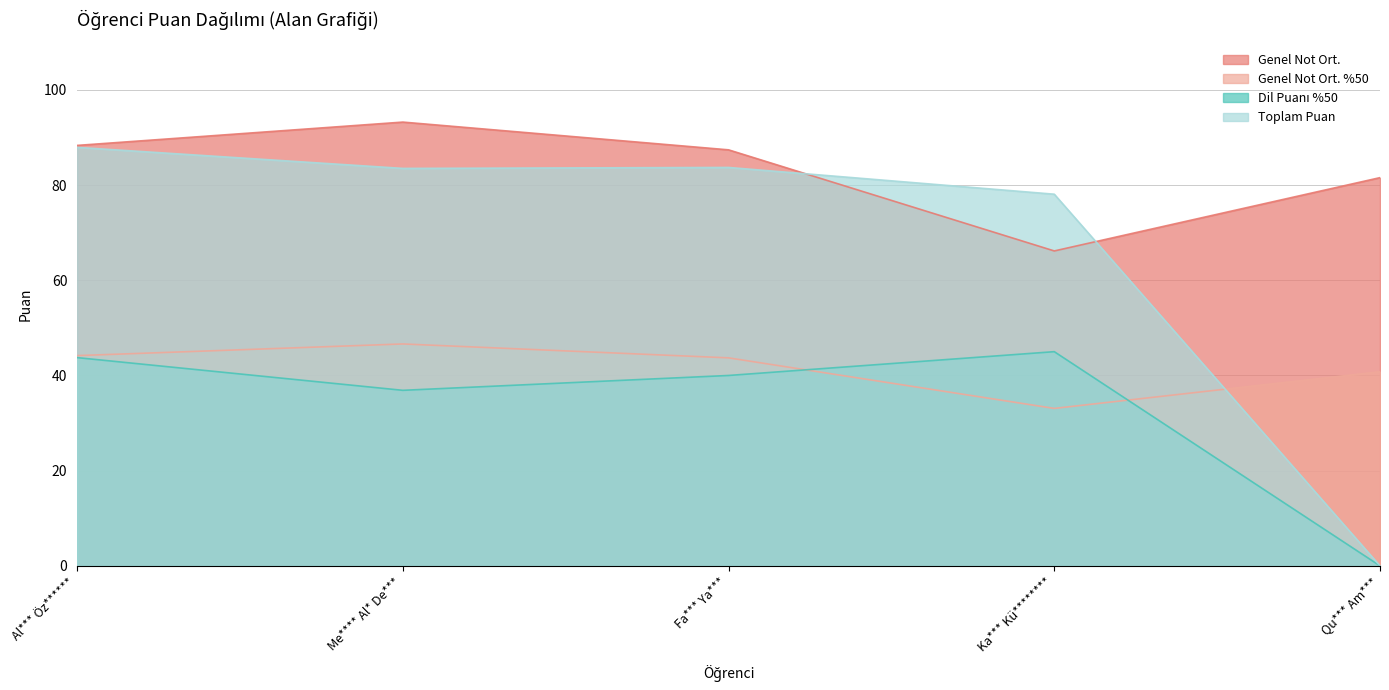

Reading left to right, what are all the values shown in this chart?

Genel Not Ort.: 88.3	93.2	87.4	66.2	81.6
Genel Not Ort. %50: 44.2	46.6	43.7	33.1	40.8
Dil Puanı %50: 43.8	36.9	40.0	45.0	0.0
Toplam Puan: 87.9	83.5	83.7	78.1	0.0